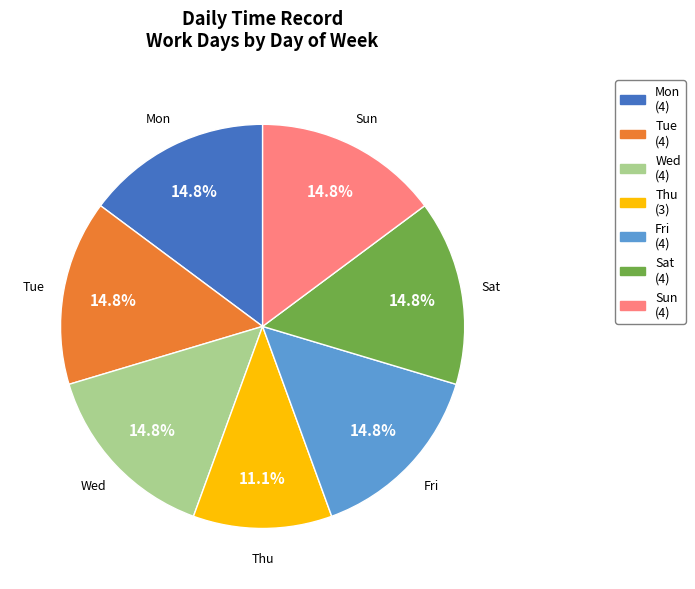

How many segments does this pie chart have?

7